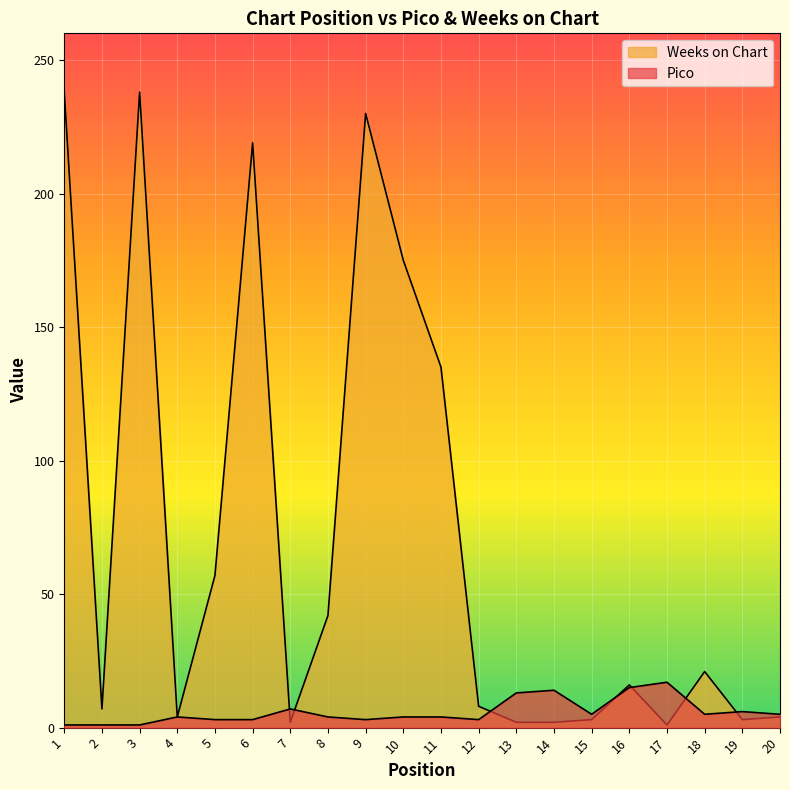

How many categories are shown in the chart?

20